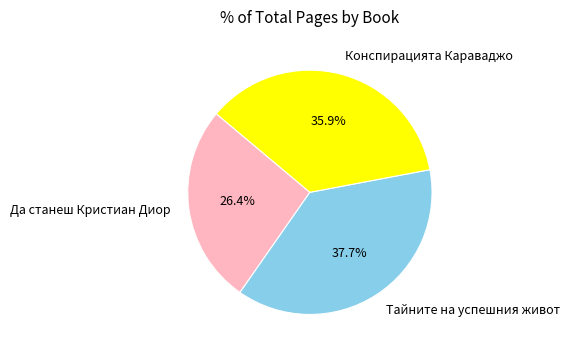

Approximately how many times larger is the value at Да станеш Кристиан Диор compared to Конспирацията Караваджо?

0.7